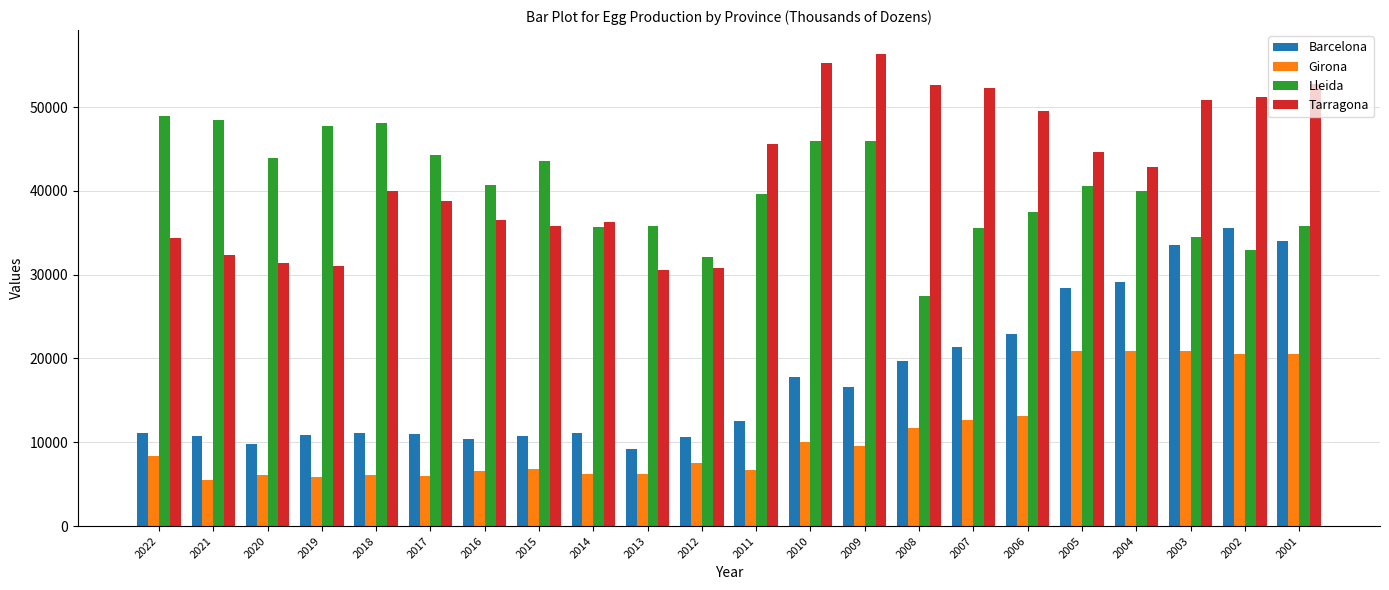

Count the number of data series in this chart.

4